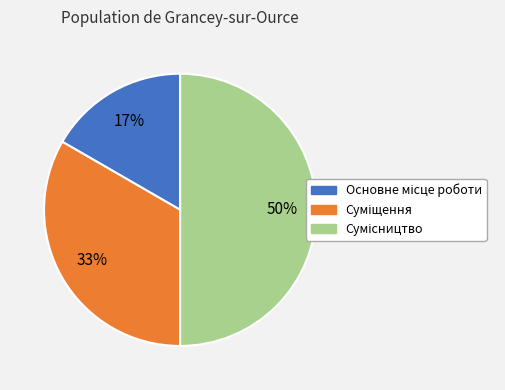

To the nearest percent, what is the average slice percentage?

33%